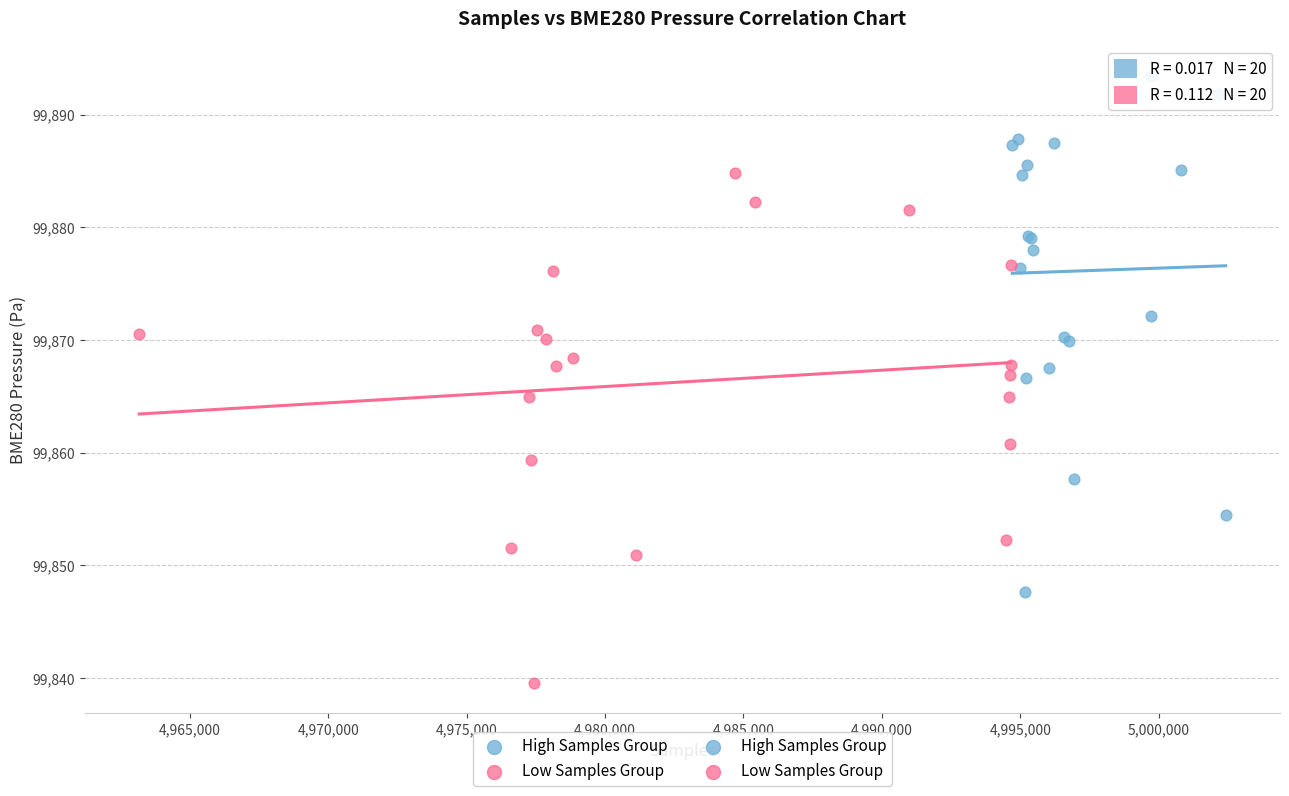

Which series reaches the maximum Y coordinate?

High Samples Group